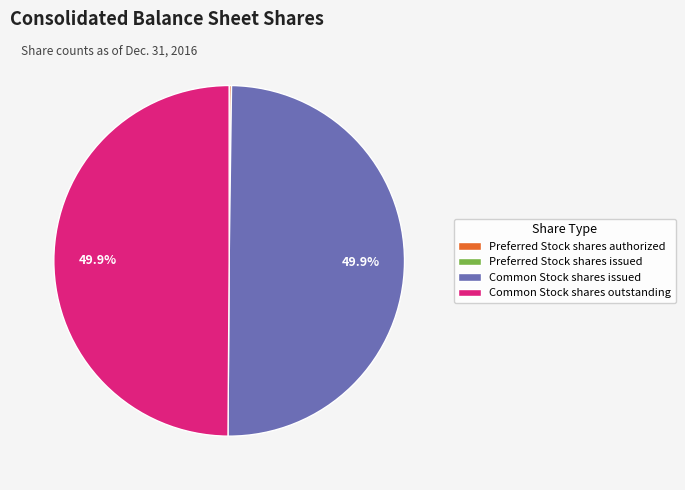

What percentage is the Common Stock shares issued slice, to the nearest percent?

50%